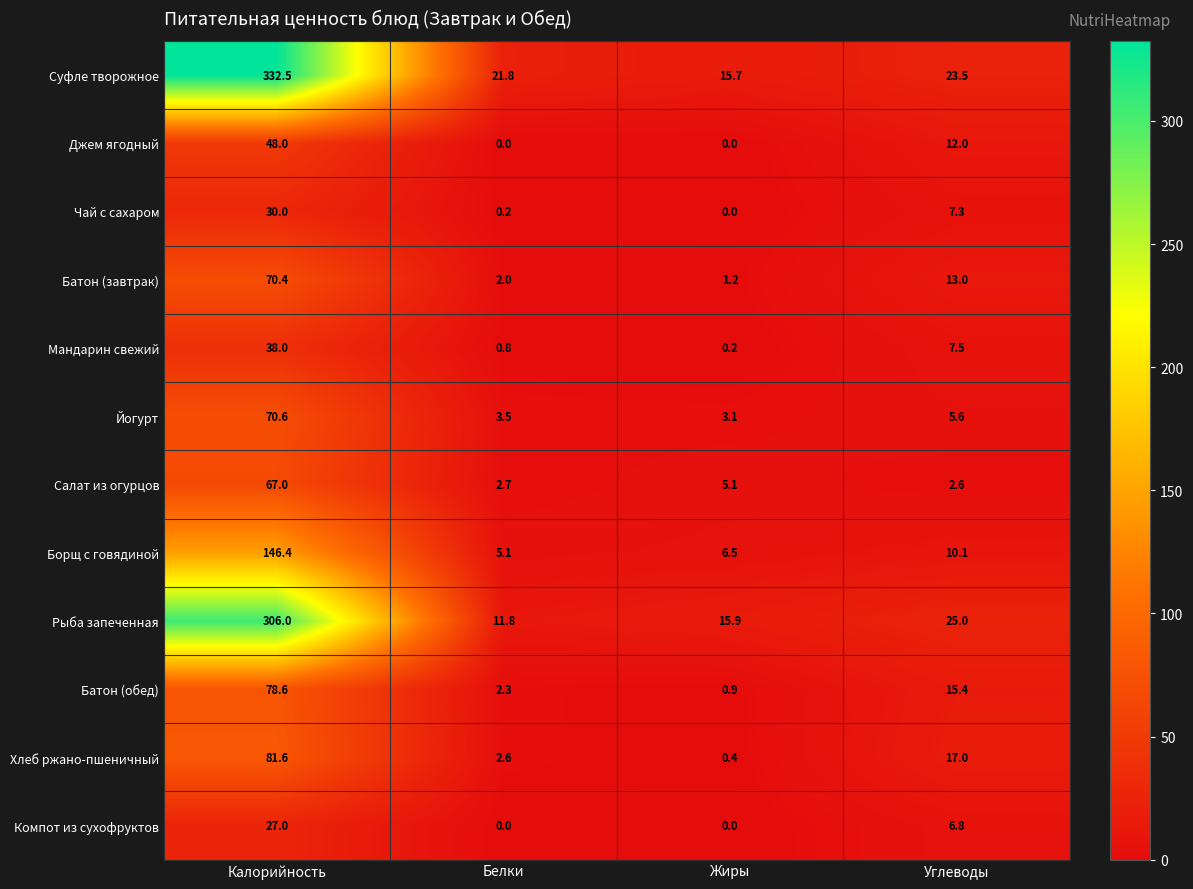

At which label does Батон (обед) reach its minimum?

Жиры